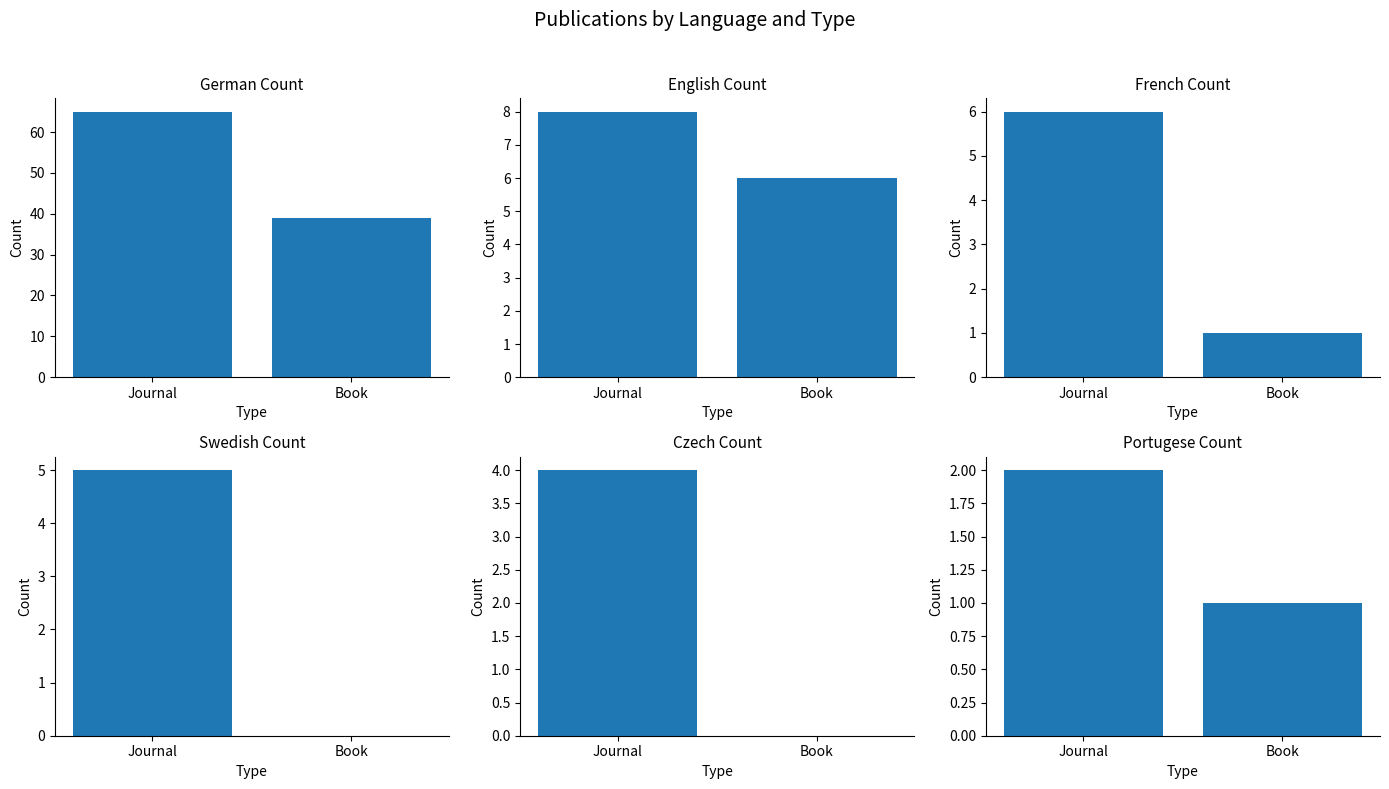

What is the total value across all series at Book?

47